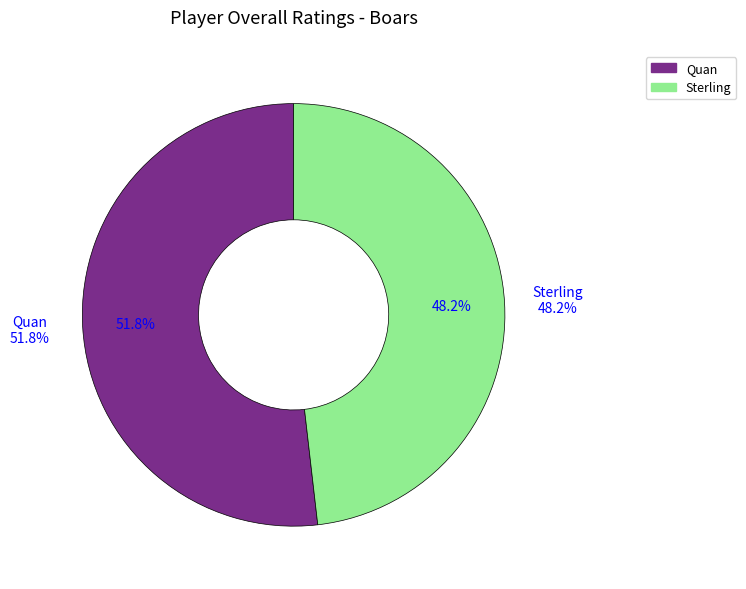

What is the ratio of the value at Sterling to the value at Quan?

0.9